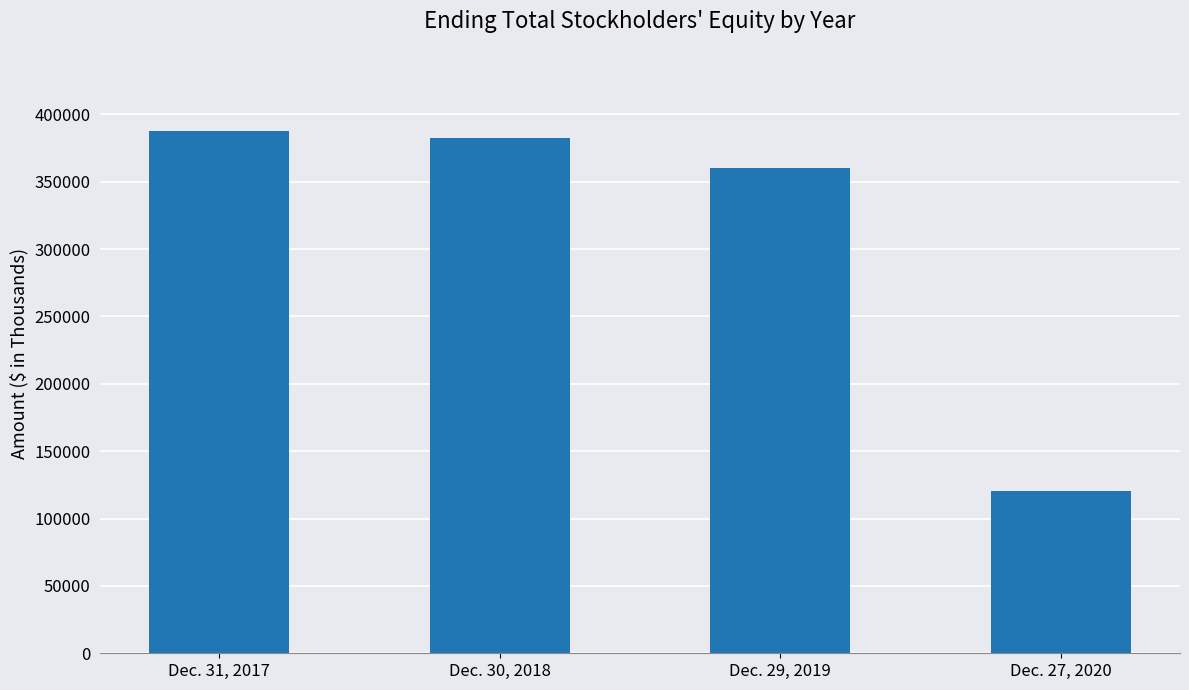

Reading right to left, transcribe all the data shown in this chart.

Dec. 27, 2020=120713	Dec. 29, 2019=360520	Dec. 30, 2018=382805	Dec. 31, 2017=387435